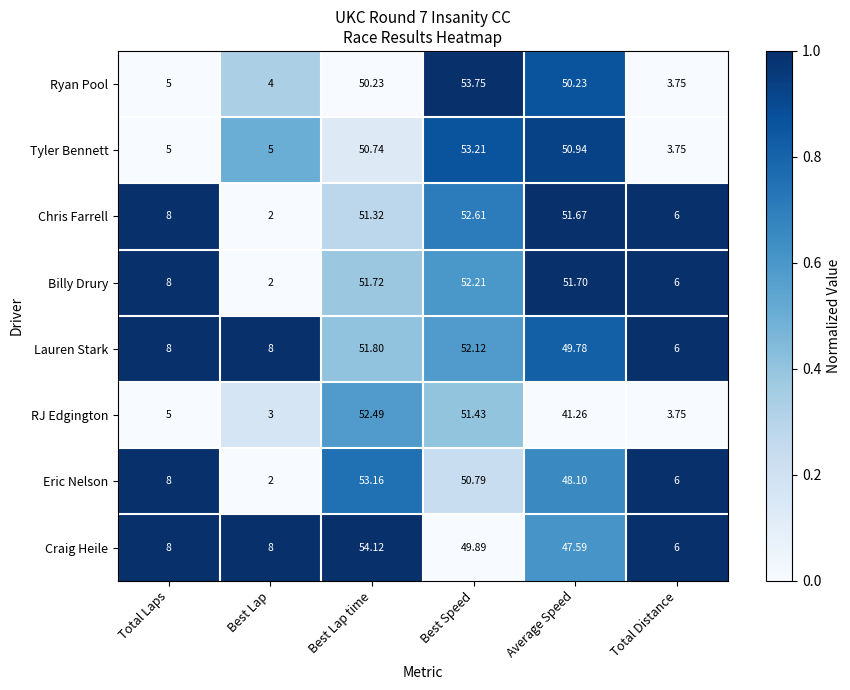

Is the value of Lauren Stark at Best Lap greater than the value of Chris Farrell at Best Speed?

No